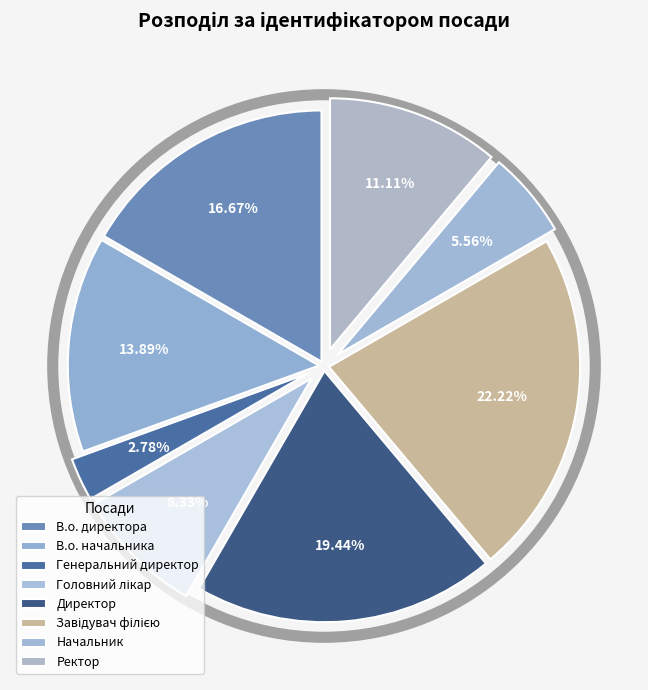

True or false: В.о. начальника accounts for 27% of the total.

False